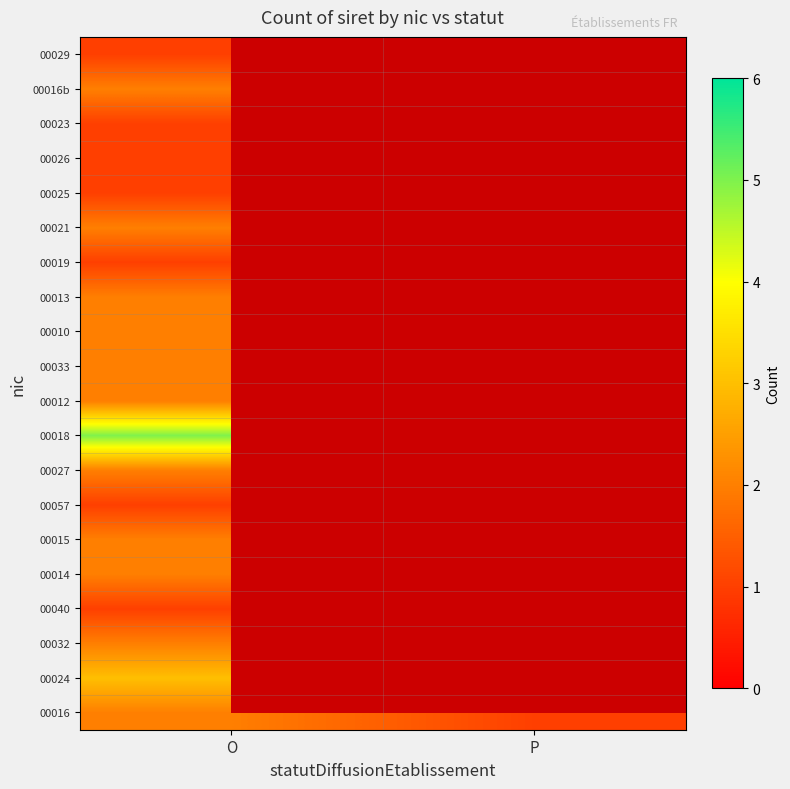

Which has a higher value, O or P?

O